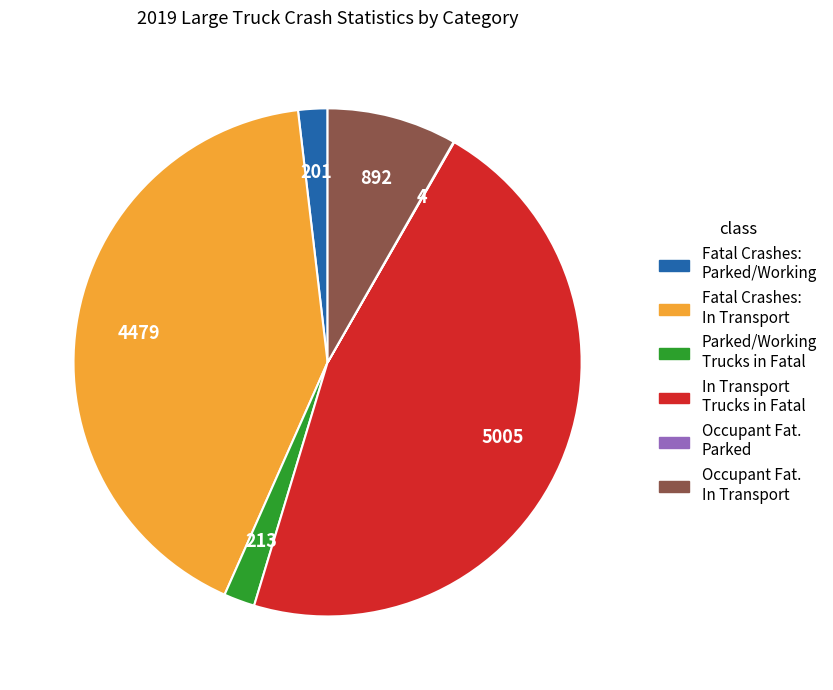

Is there any slice that represents more than half of the pie?

No